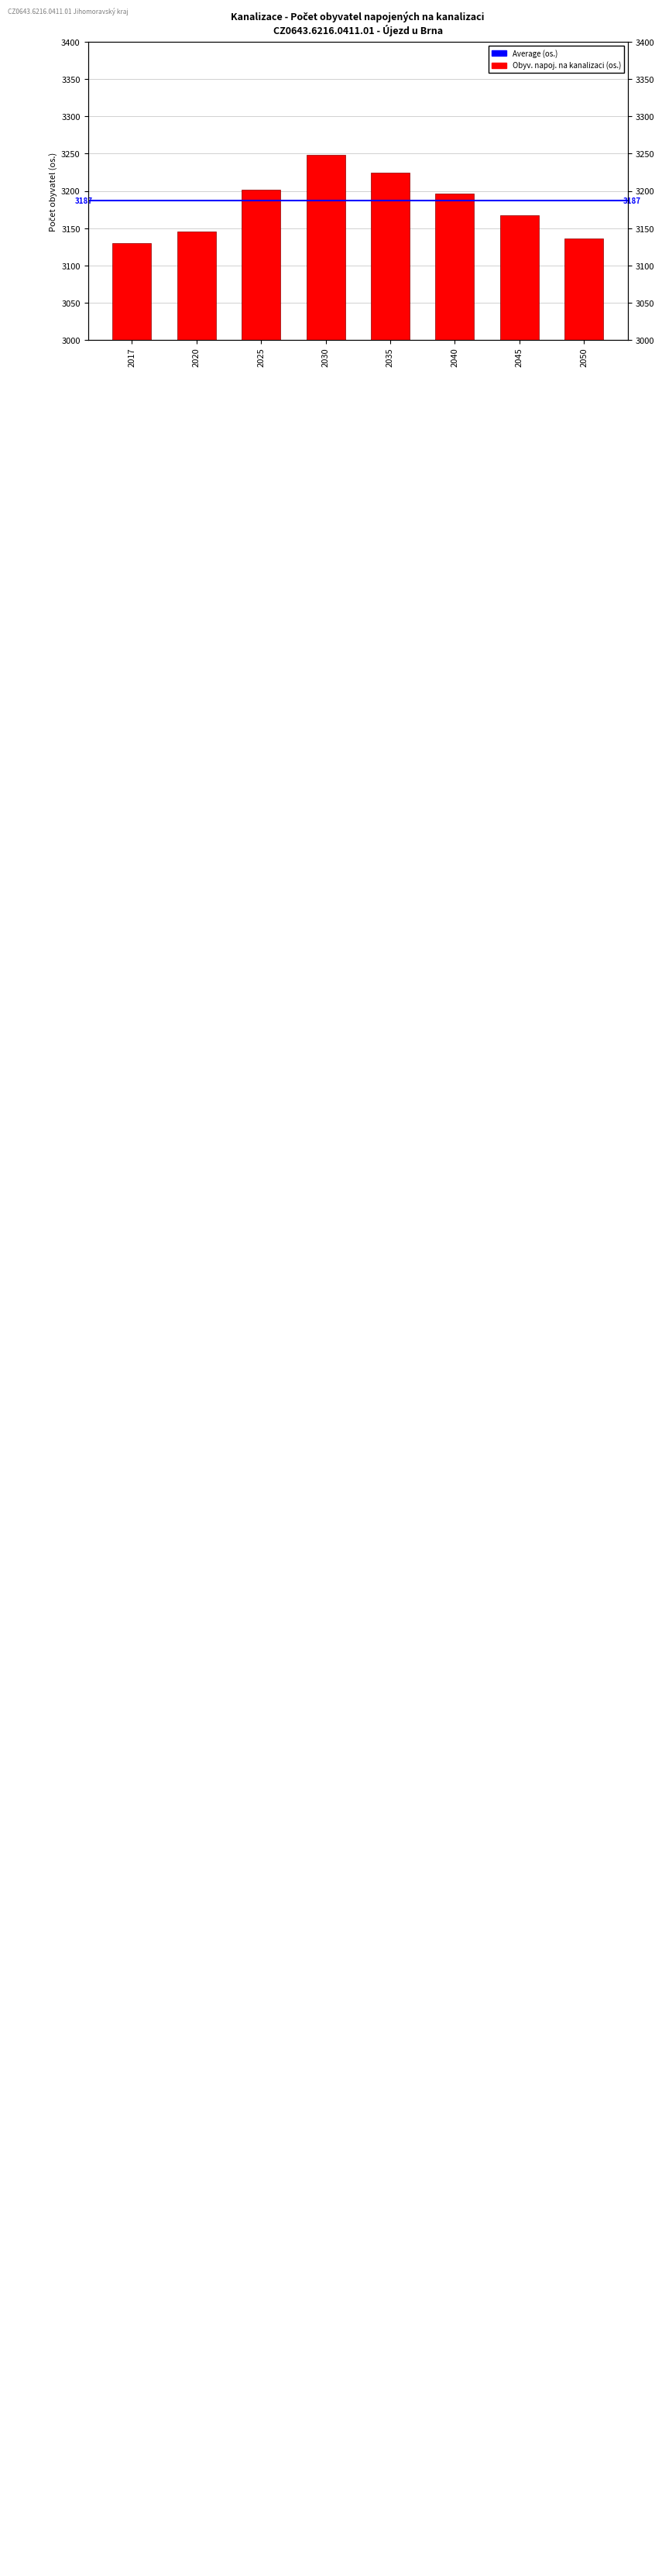

True or false: the data shows 5354 at 2017.

False